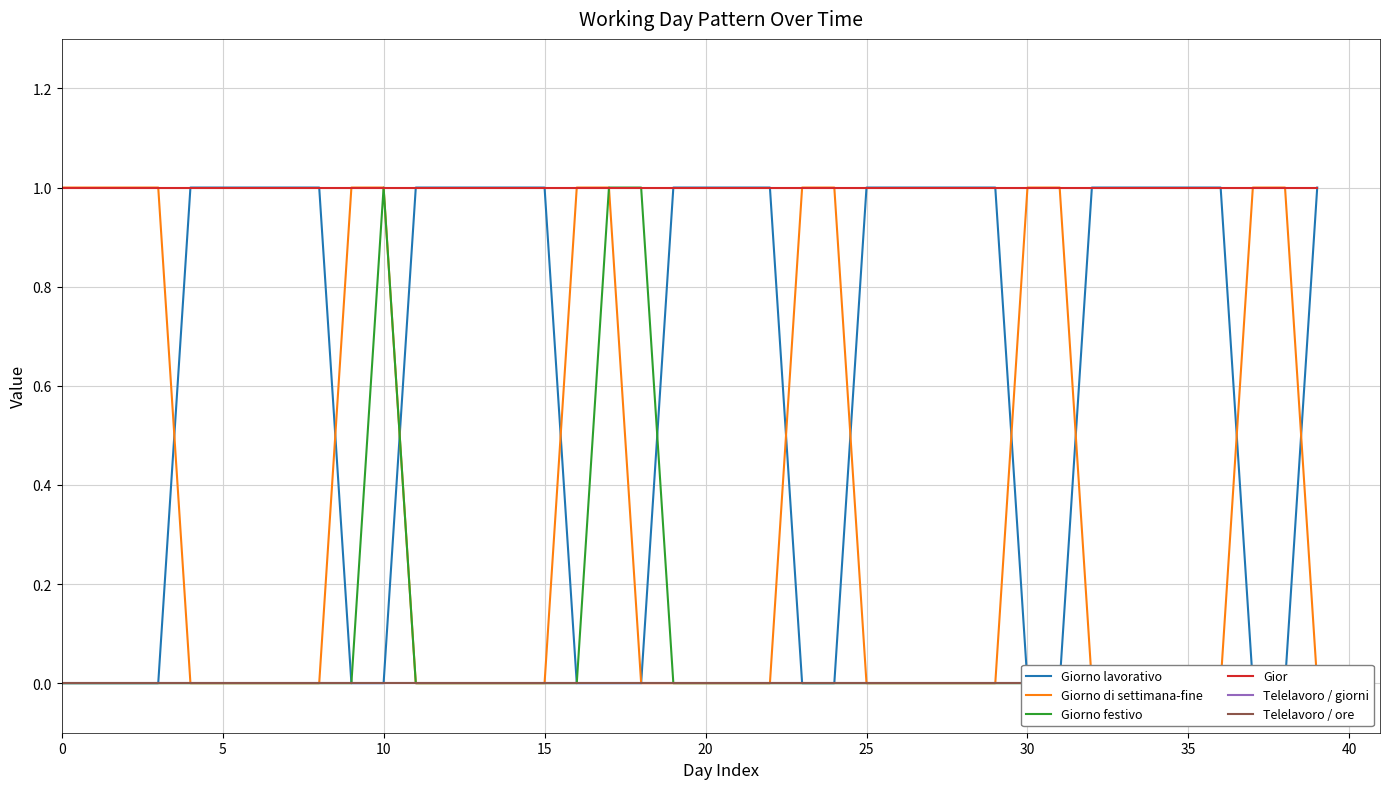

What are all the series names shown in the legend?

Giorno lavorativo, Giorno di settimana-fine, Giorno festivo, Gior, Telelavoro / giorni, Telelavoro / ore